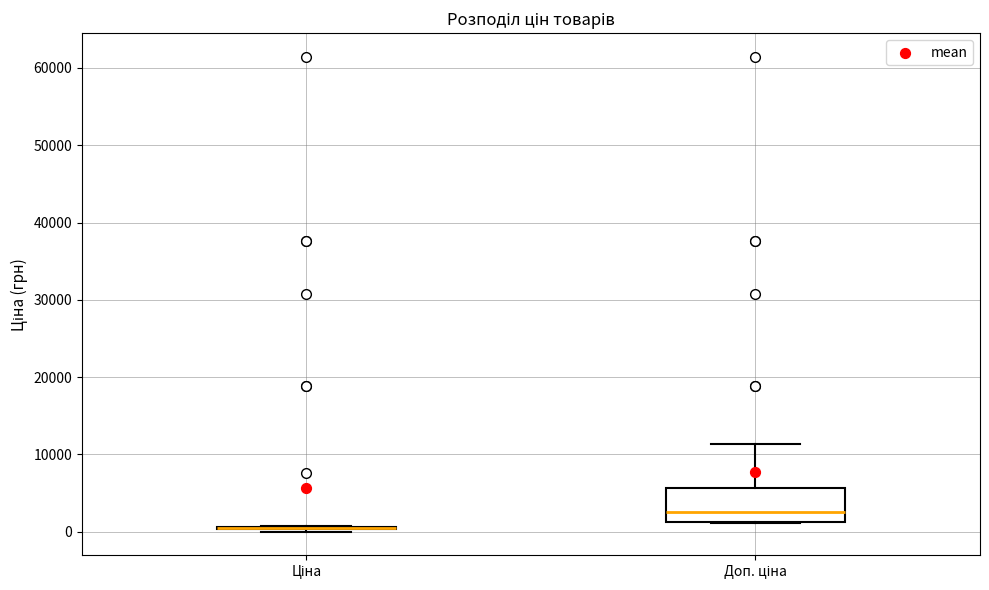

Where does the median line of the box for Доп. ціна sit on the y-axis? The values are not printed on the chart, so give them approximately, as read against the axis.

3000